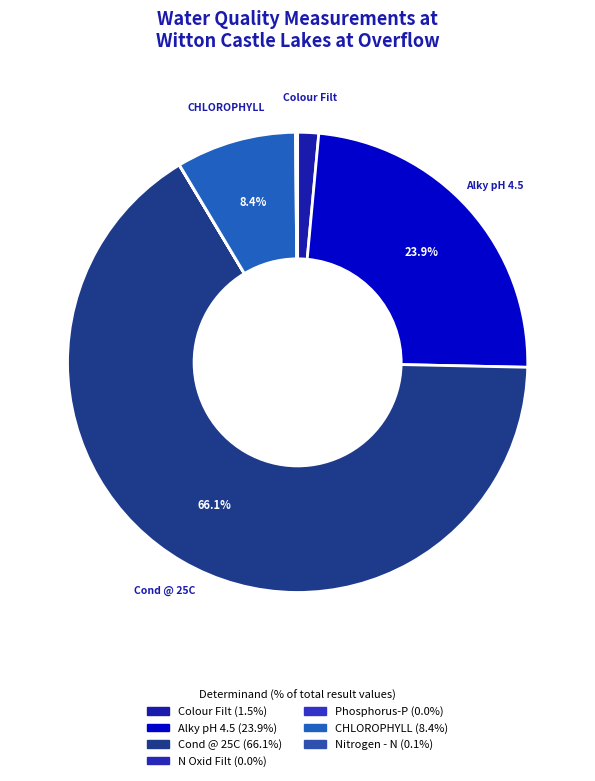

What percentage is the CHLOROPHYLL slice, to the nearest percent?

8%